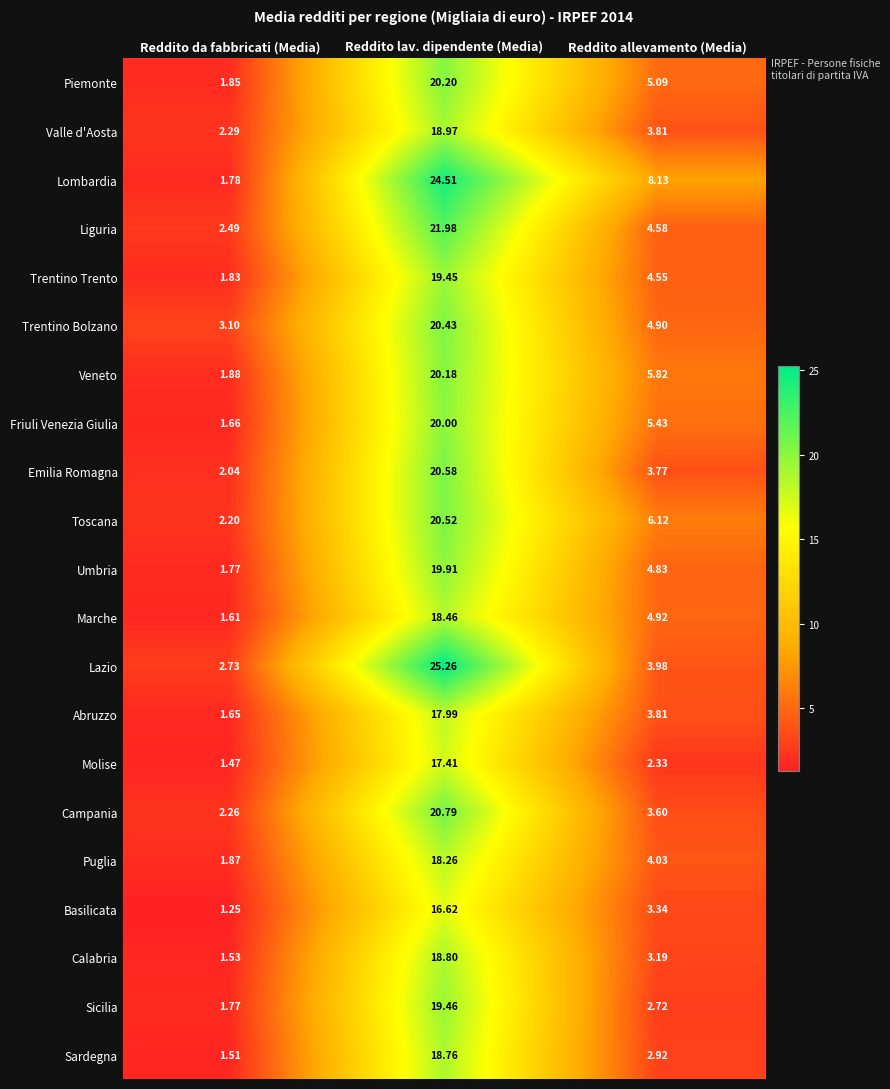

Where is Basilicata nearest to the value 8?

Reddito allevamento (Media)